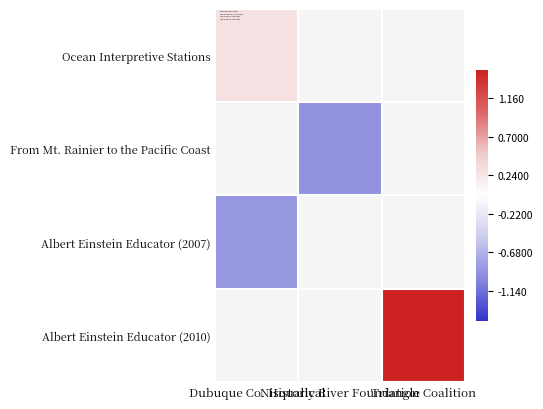

Between Nisqually River Foundation and Dubuque Co. Historical, which is larger?

Dubuque Co. Historical